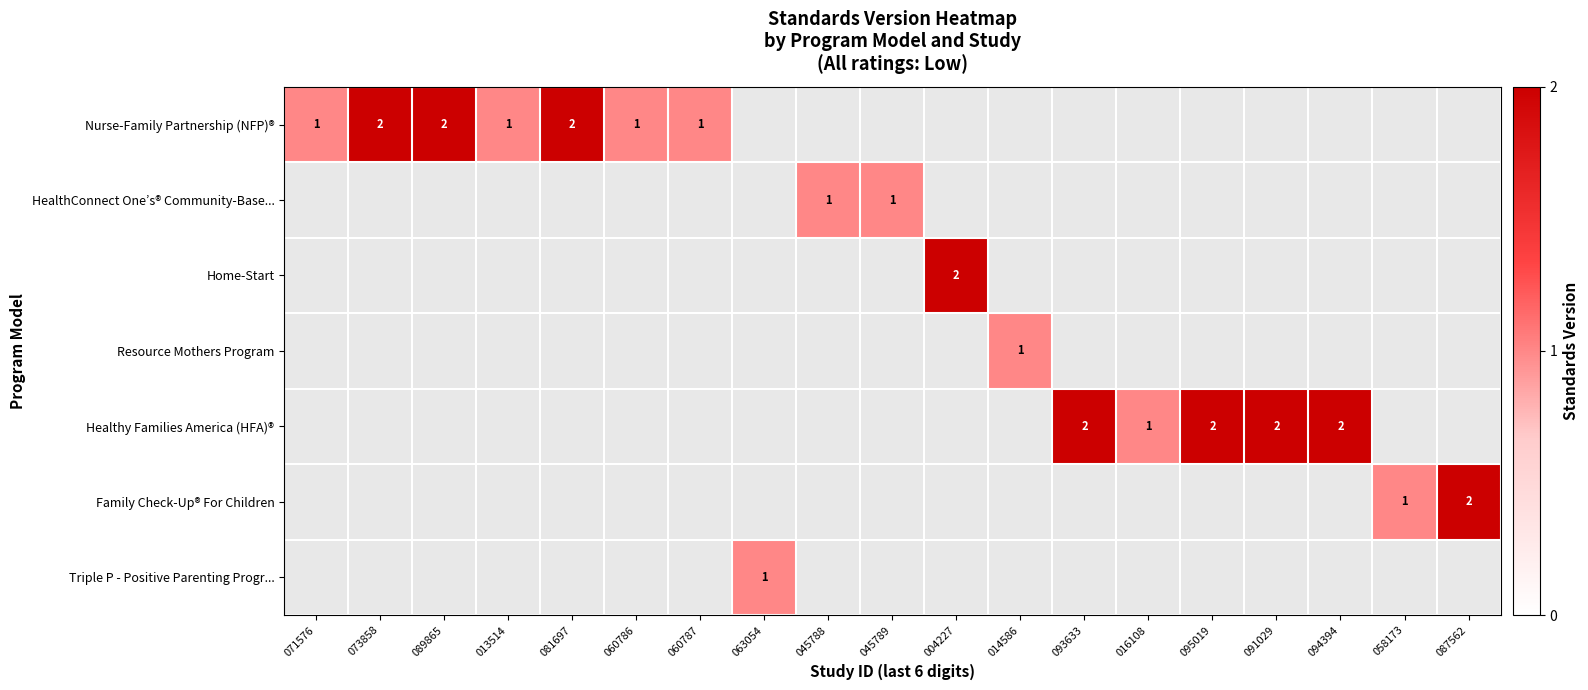

The value of HealthConnect One’s® Community-Base... at 045789 is 1. True or false?

True